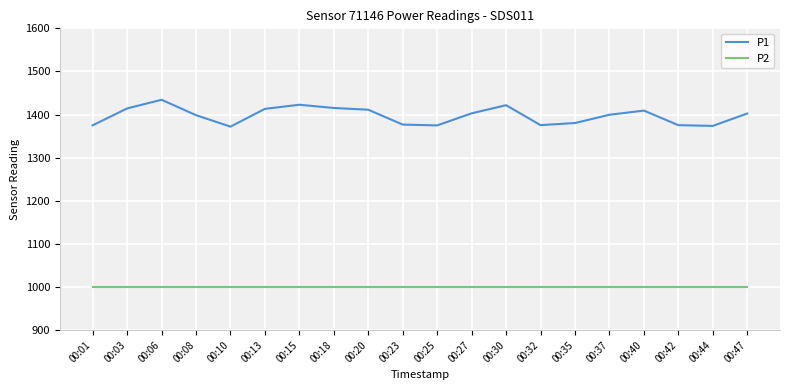

Which series has the largest total across all categories?

P1